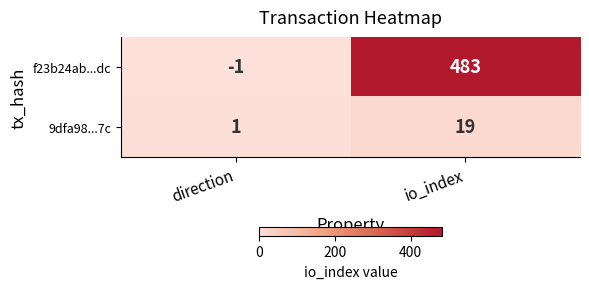

Which series has the widest spread of values?

f23b24ab...dc